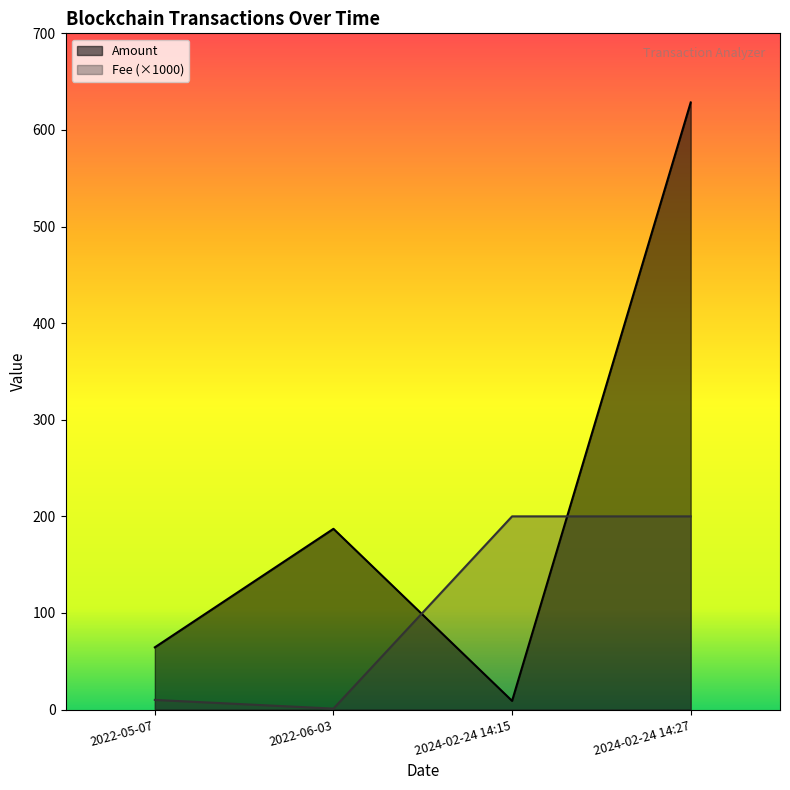

The value of Amount at 2024-02-24 14:15 is 15.4. True or false?

False